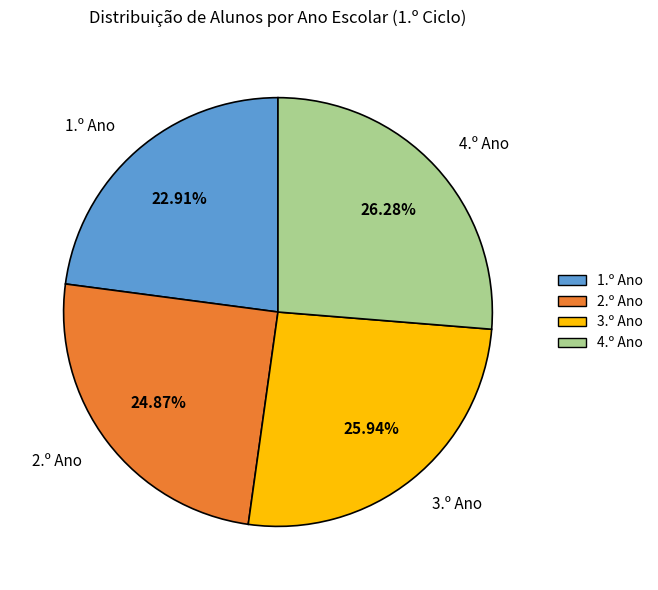

To the nearest percent, what portion does 2.º Ano represent?

25%